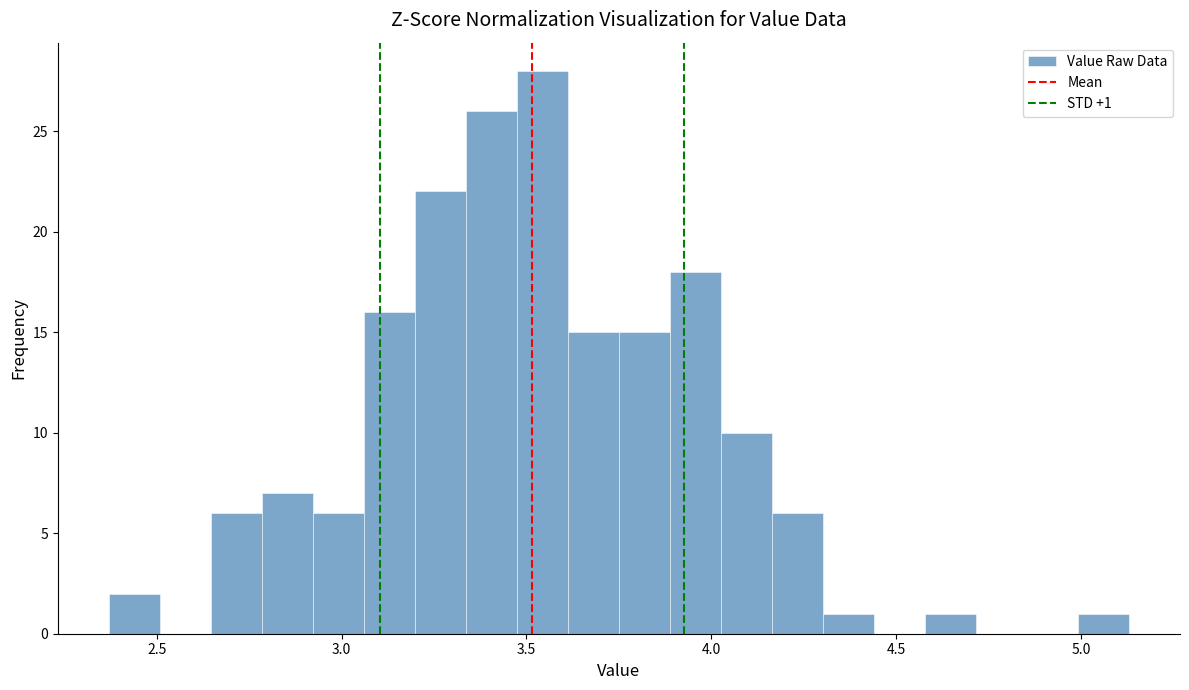

Around what value on the x-axis is the tallest bar? Give the approximate position of its centre, as read against the axis.

3.55